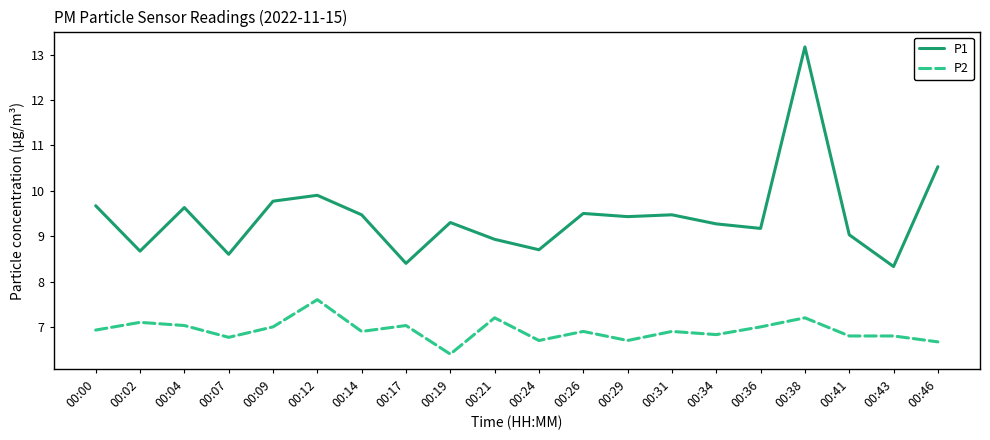

Rank the series by their average value, from lowest to highest.

P2, P1